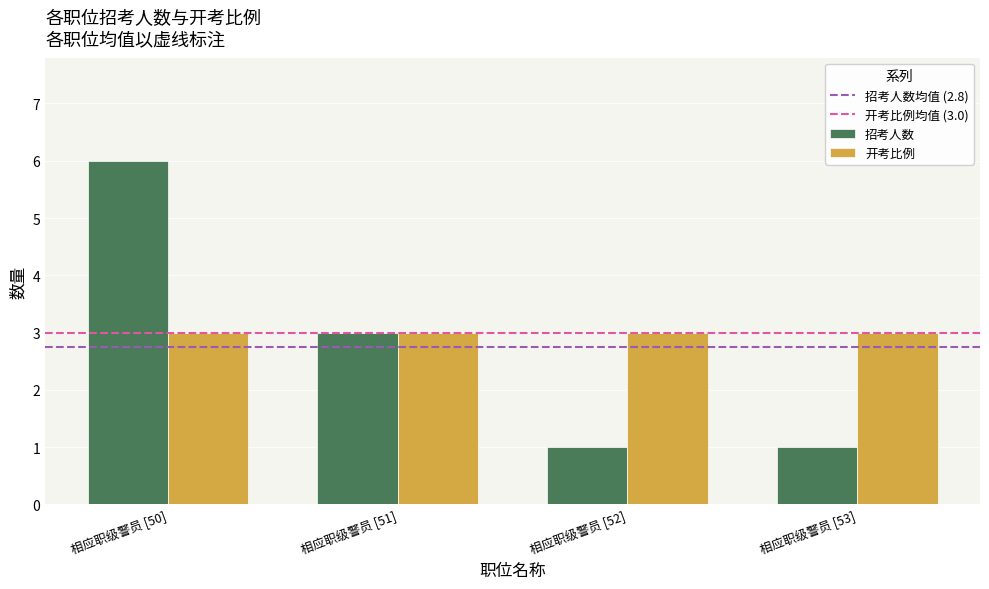

What value does the 开考比例 series have at 相应职级警员 [53]?

3